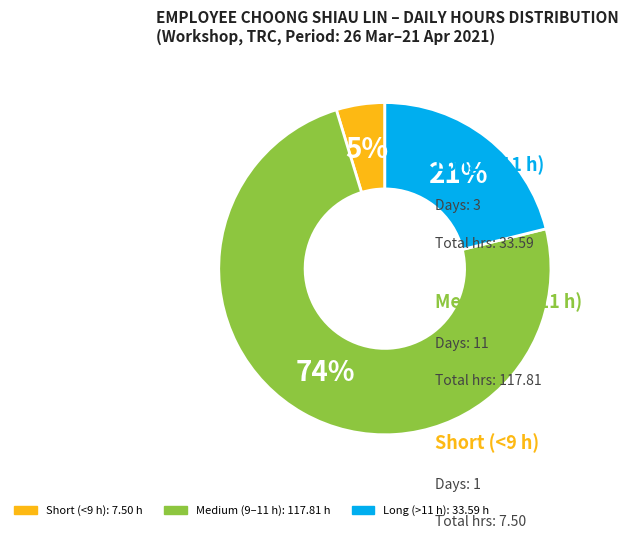

To the nearest percent, what is the difference between the largest and smallest slice percentages?

69%